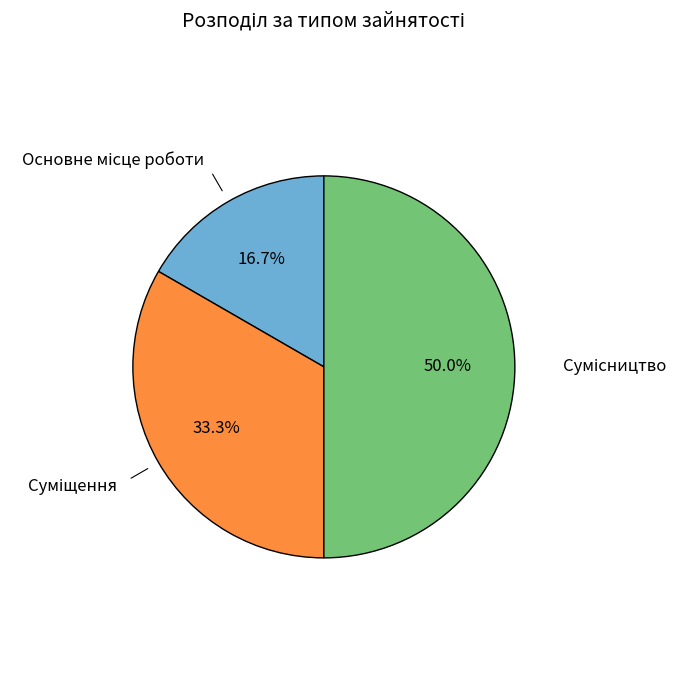

Which slice is the largest?

Сумісництво